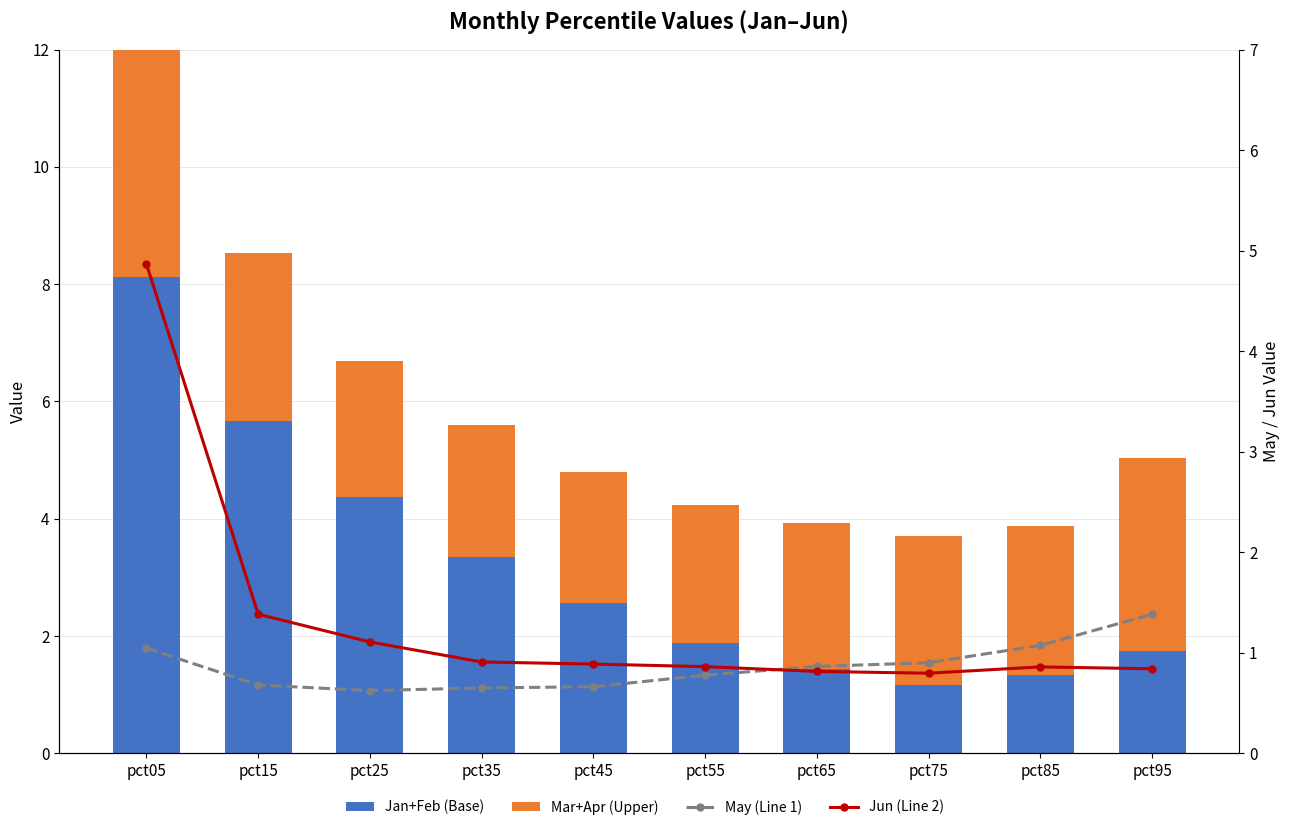

What are all the series names shown in the legend?

Jan+Feb (Base), Mar+Apr (Upper), May (Line 1), Jun (Line 2)